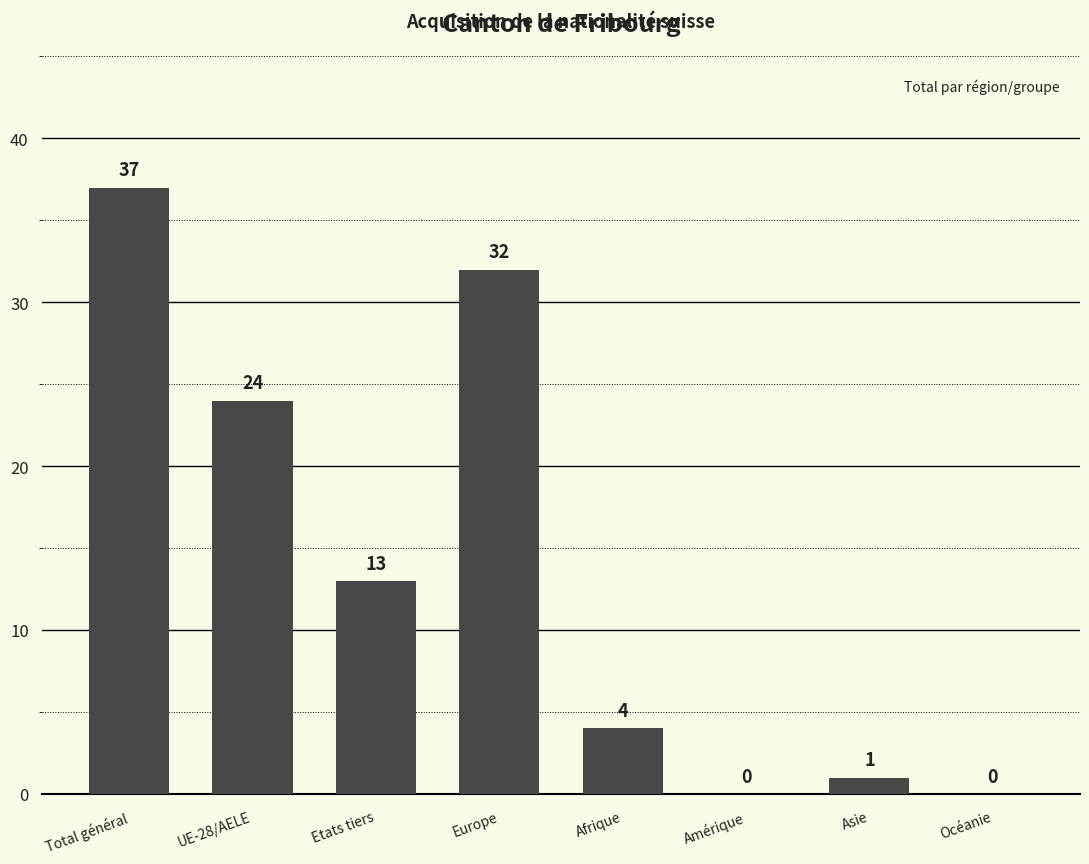

Which label corresponds to the largest value in the chart?

Total général